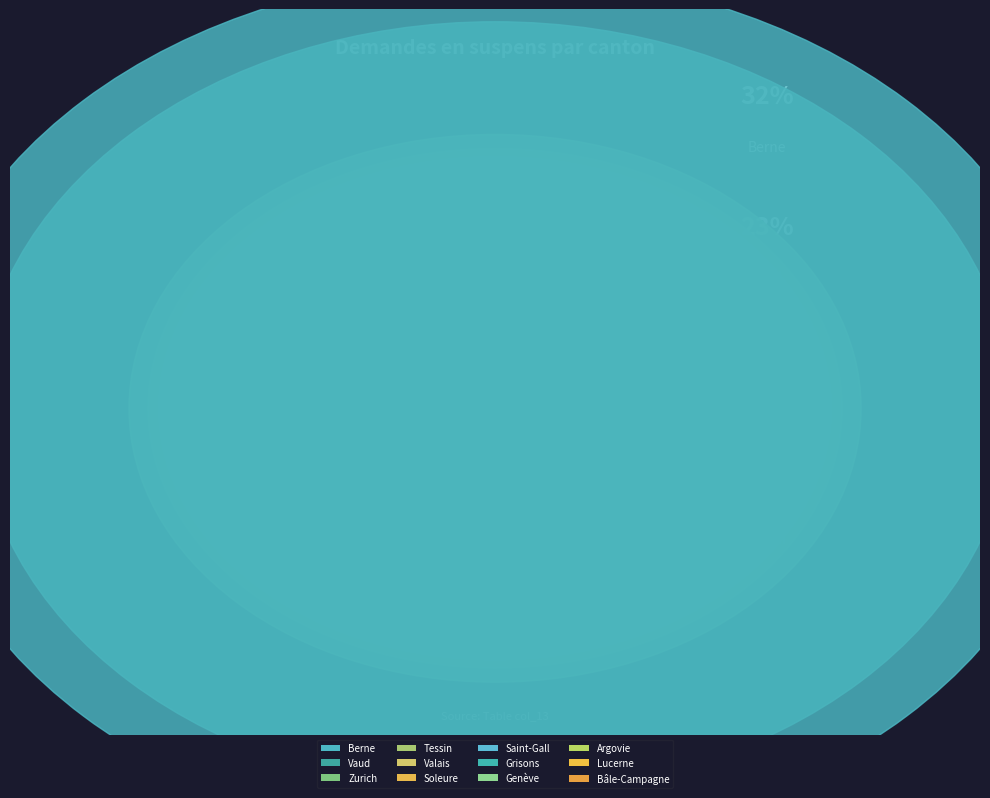

To the nearest percent, what is the combined percentage of Valais and Soleure?

12%